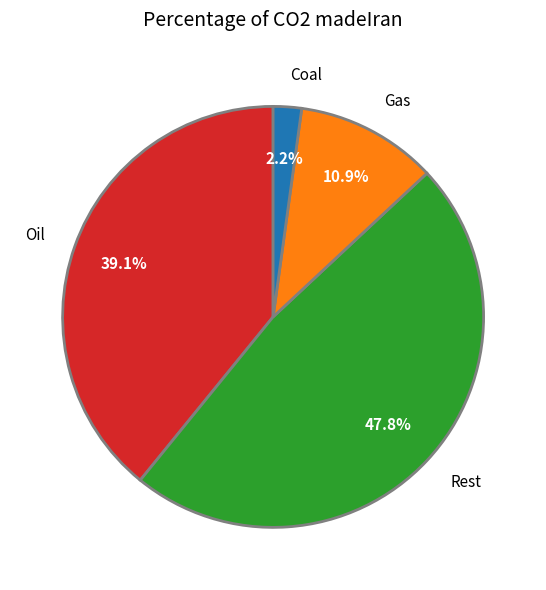

How many segments does this pie chart have?

4